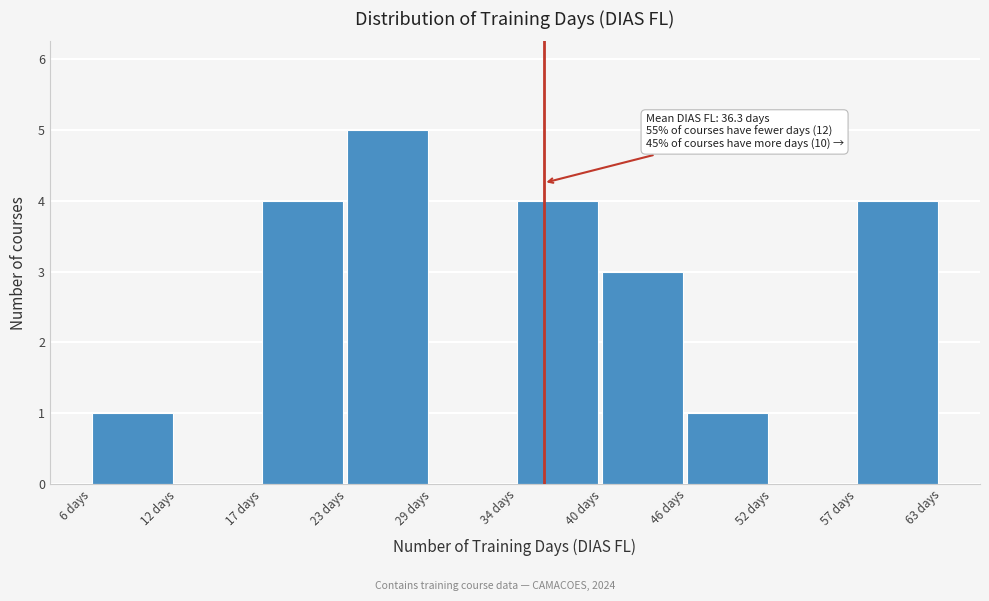

Which range on the x-axis has the tallest bar?

23.1 to 28.8